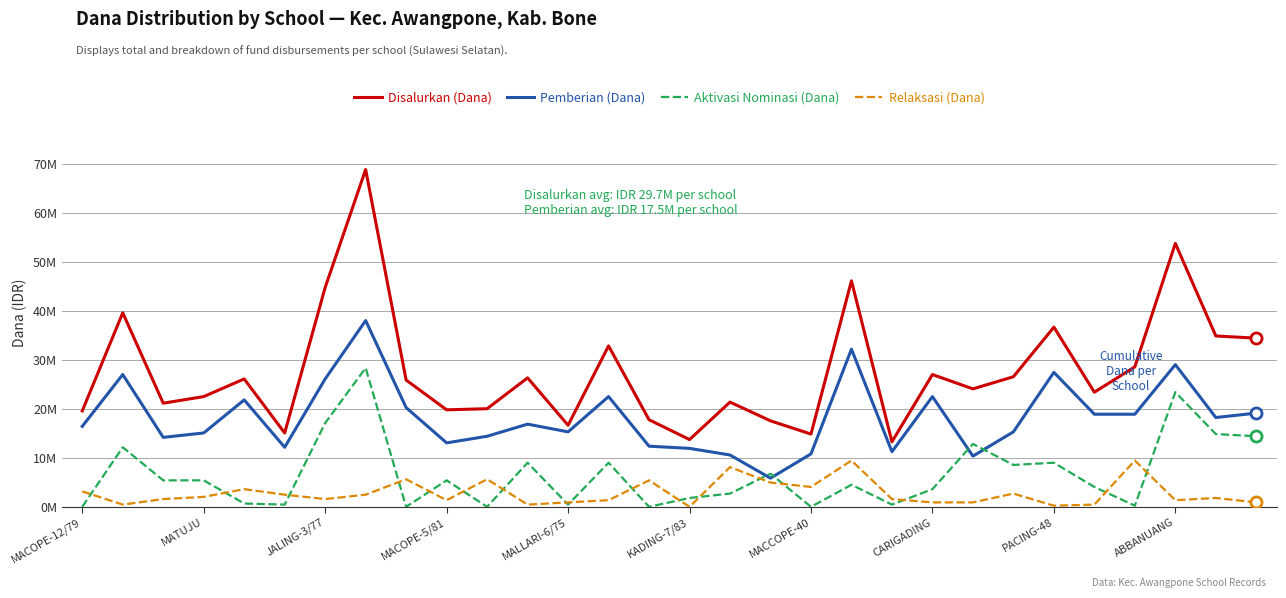

Where is Aktivasi Nominasi (Dana) nearest to the value 14175000?

29